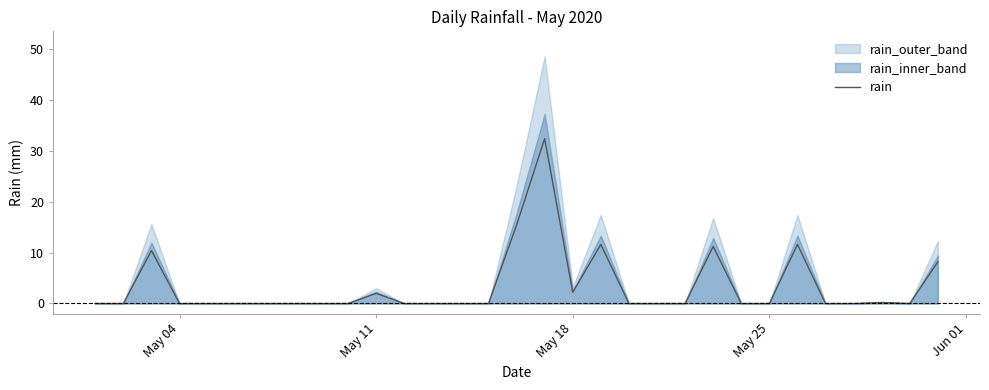

How many points are lower than both their immediate neighbors (excluding endpoints)?

2